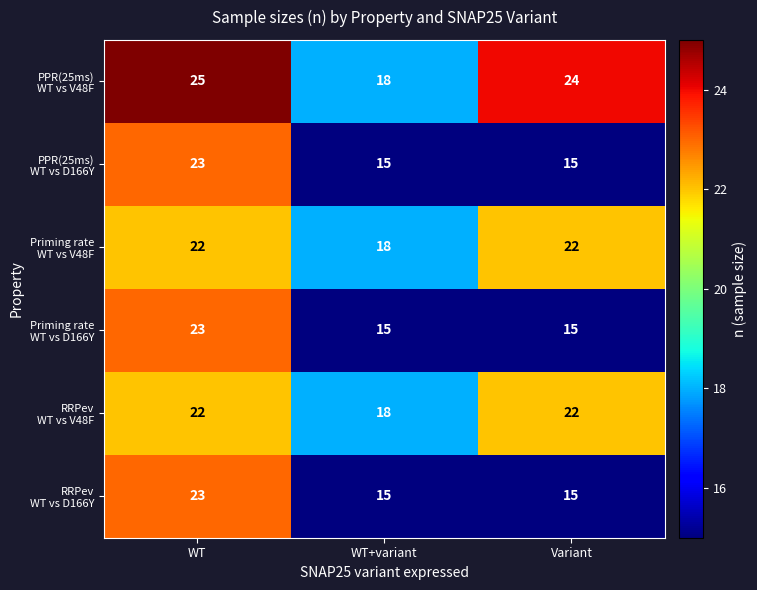

Which category has the highest value across all series?

WT